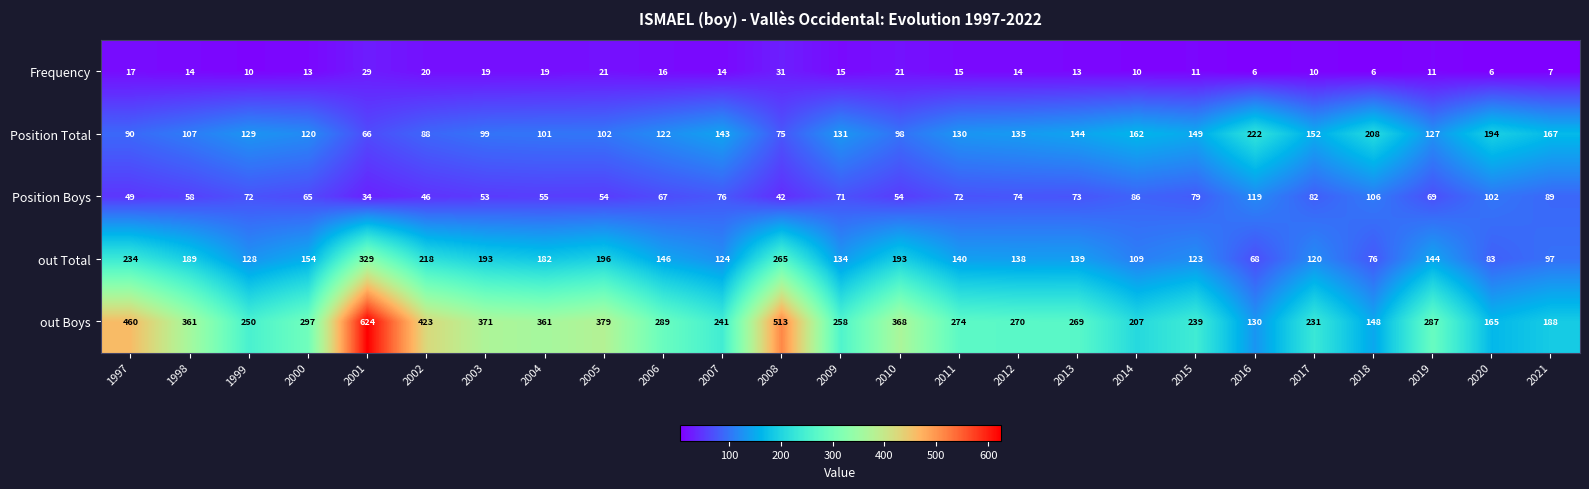

At which category is the sum across all series the highest?

2001